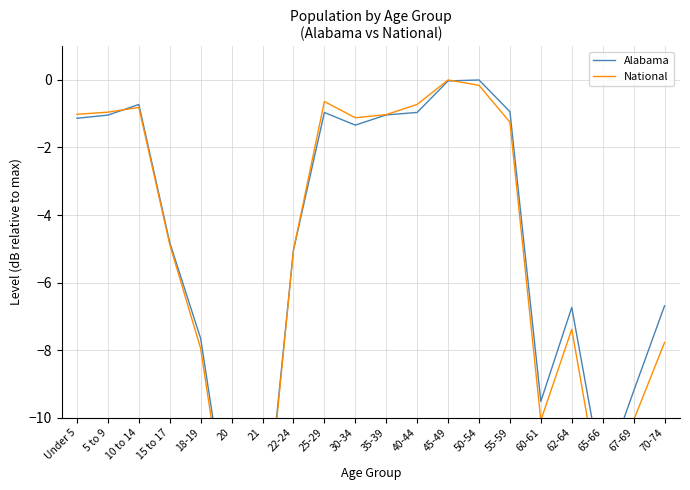

Is the value of Alabama at 40-44 greater than the value of National at 70-74?

Yes